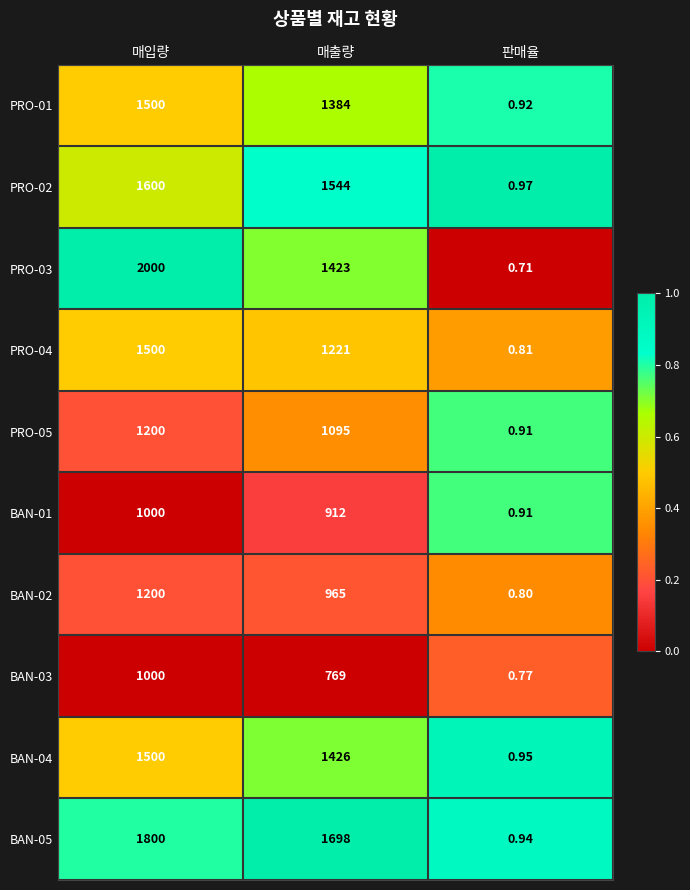

Where is PRO-03 nearest to the value 1000?

매출량